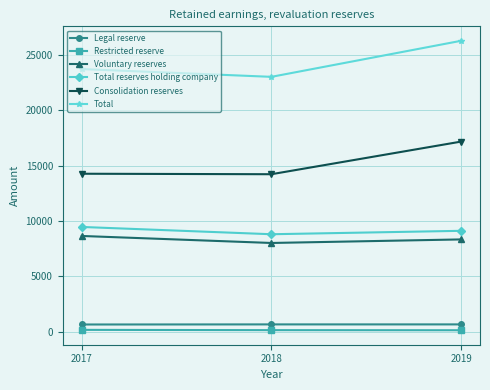

At how many categories does at least one series exceed 4809?

3